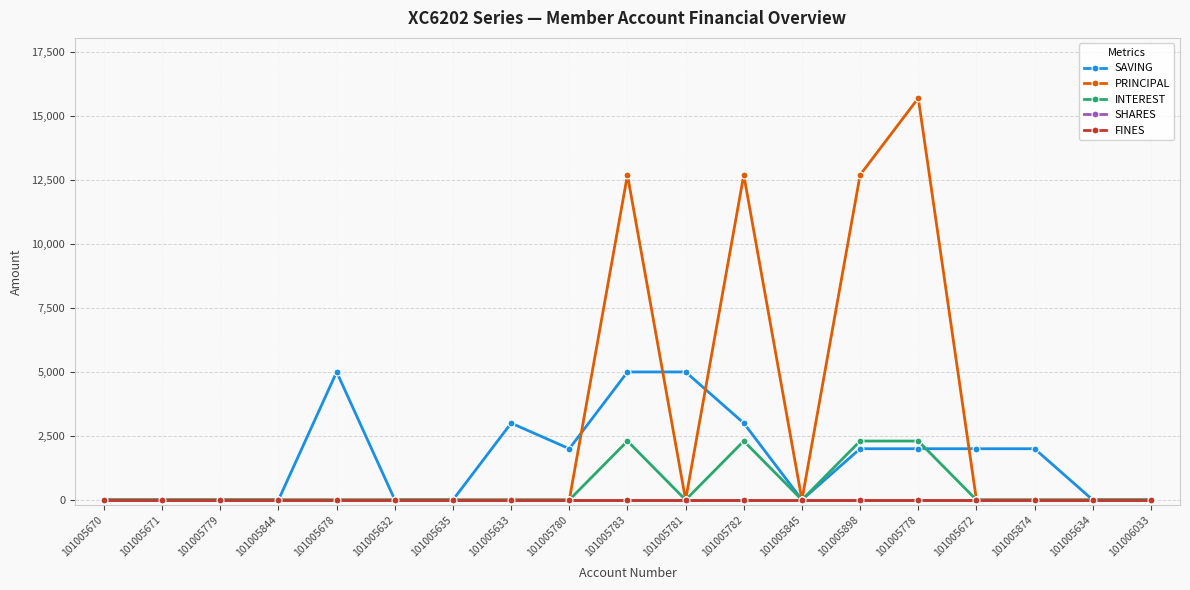

Which series has the largest total across all categories?

PRINCIPAL